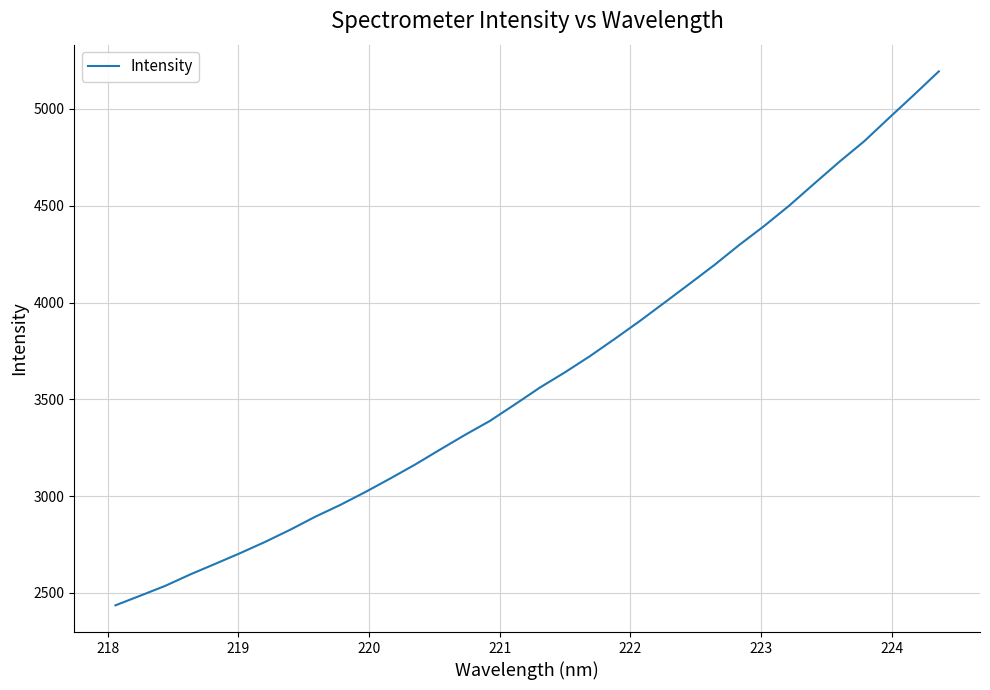

What is the maximum value shown in the chart?

5194.2